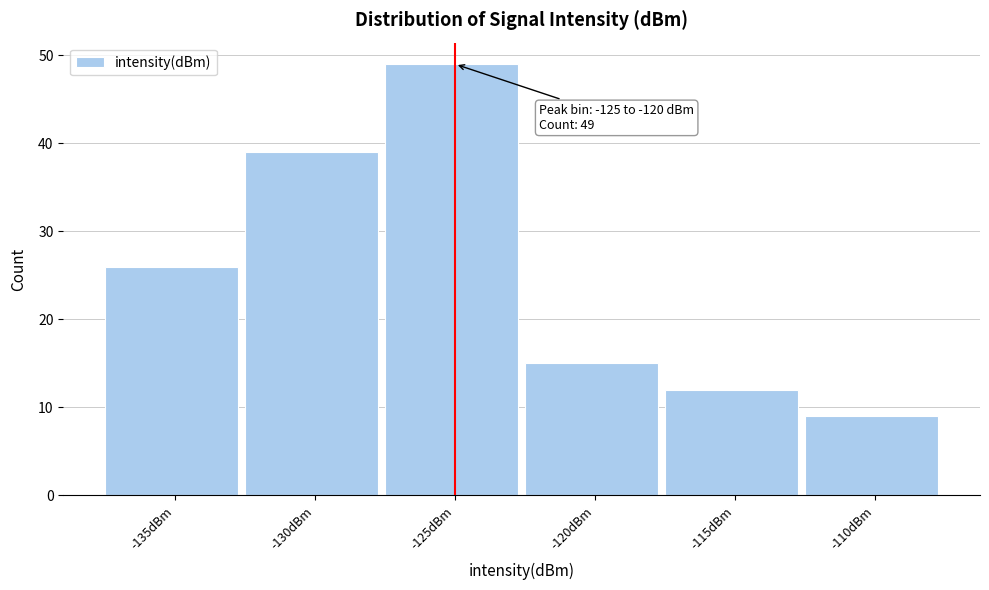

Reading left to right, list all the values displayed in this chart.

26	39	49	15	12	9